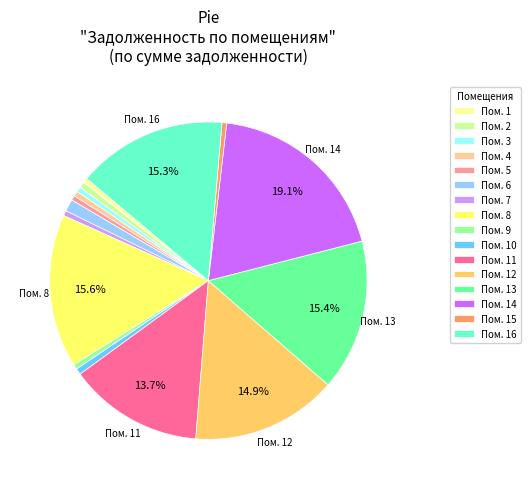

Which category has the biggest portion of the pie?

Пом. 14